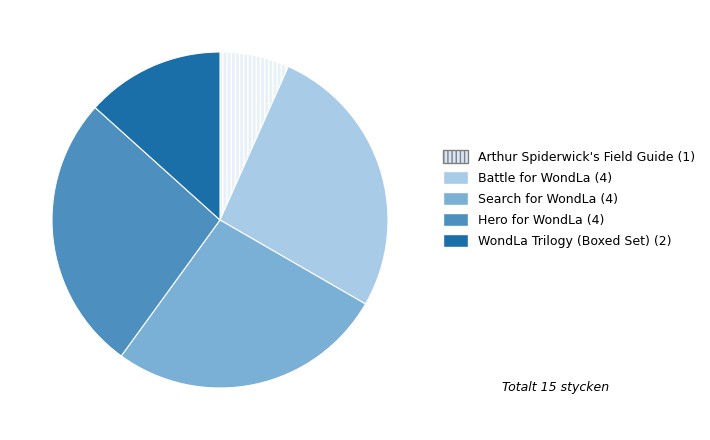

Combined, do Arthur Spiderwick's Field Guide and Search for WondLa account for over 50%?

No